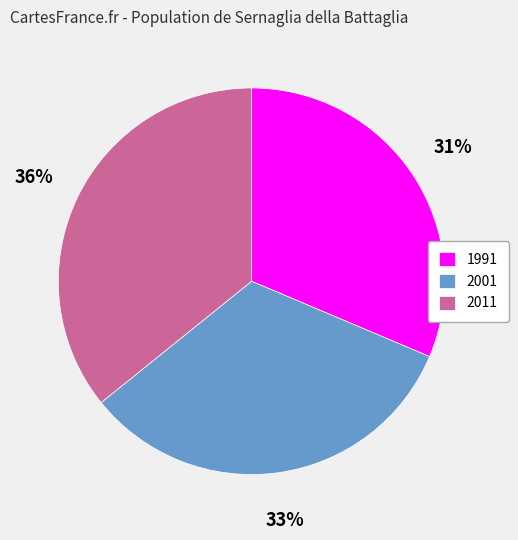

Do 2001 and 2011 together represent more than half of the pie?

Yes